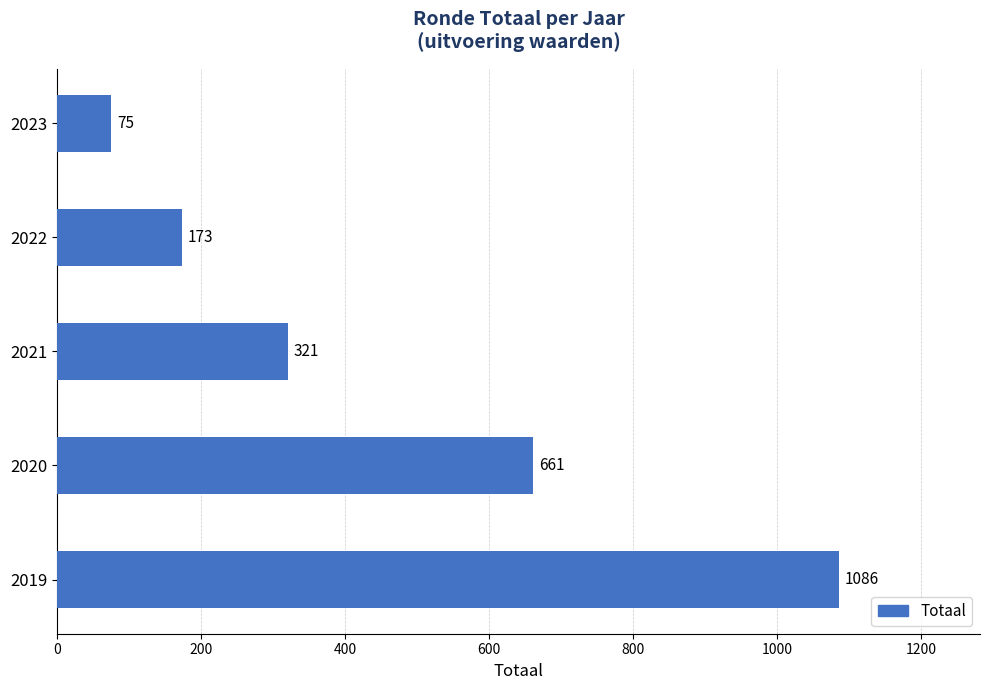

List the labels in order of value, smallest first.

2023, 2022, 2021, 2020, 2019